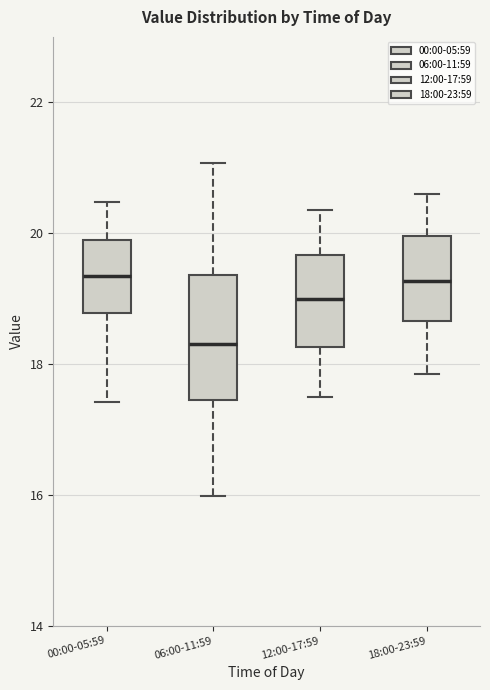

Where does the lower whisker of the box for 00:00-05:59 end on the y-axis? The values are not printed on the chart, so give them approximately, as read against the axis.

17.4